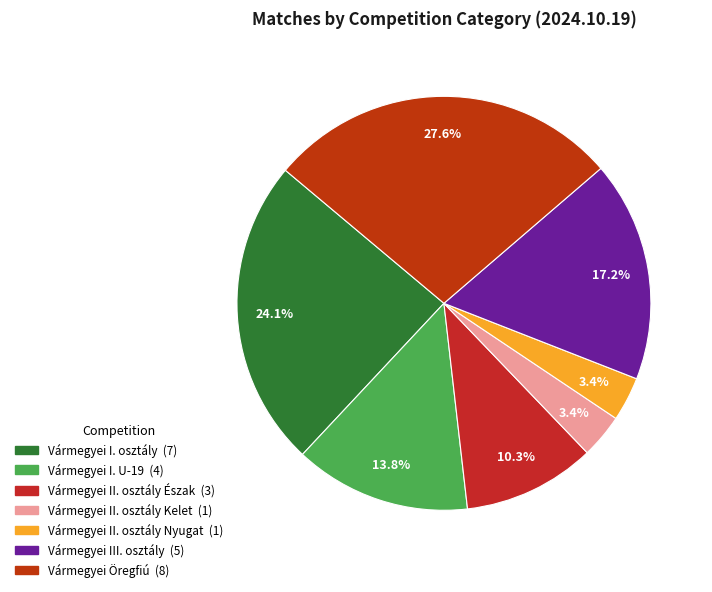

To the nearest percent, what is the difference between the largest and smallest slice percentages?

24%